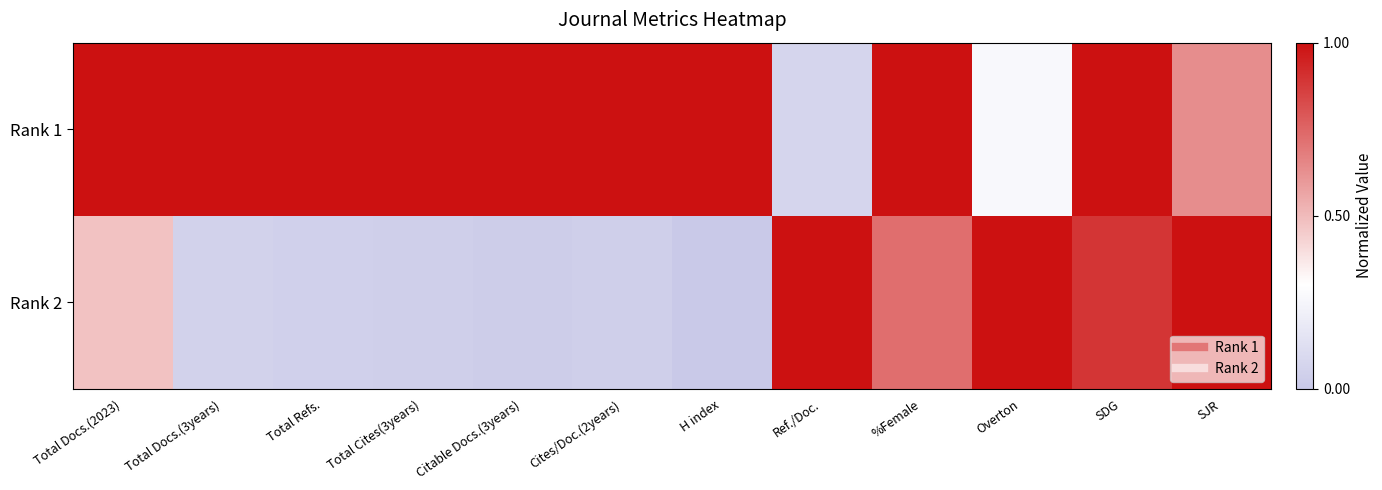

Between Total Docs.(3years) and Citable Docs.(3years), which is larger?

Total Docs.(3years)